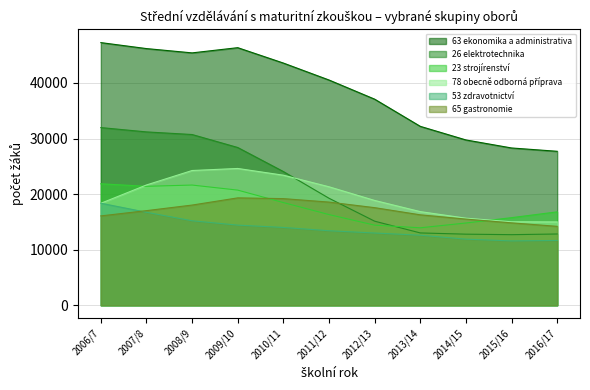

Rank the categories by 63 ekonomika a administrativa value from highest to lowest.

2006/7, 2009/10, 2007/8, 2008/9, 2010/11, 2011/12, 2012/13, 2013/14, 2014/15, 2015/16, 2016/17